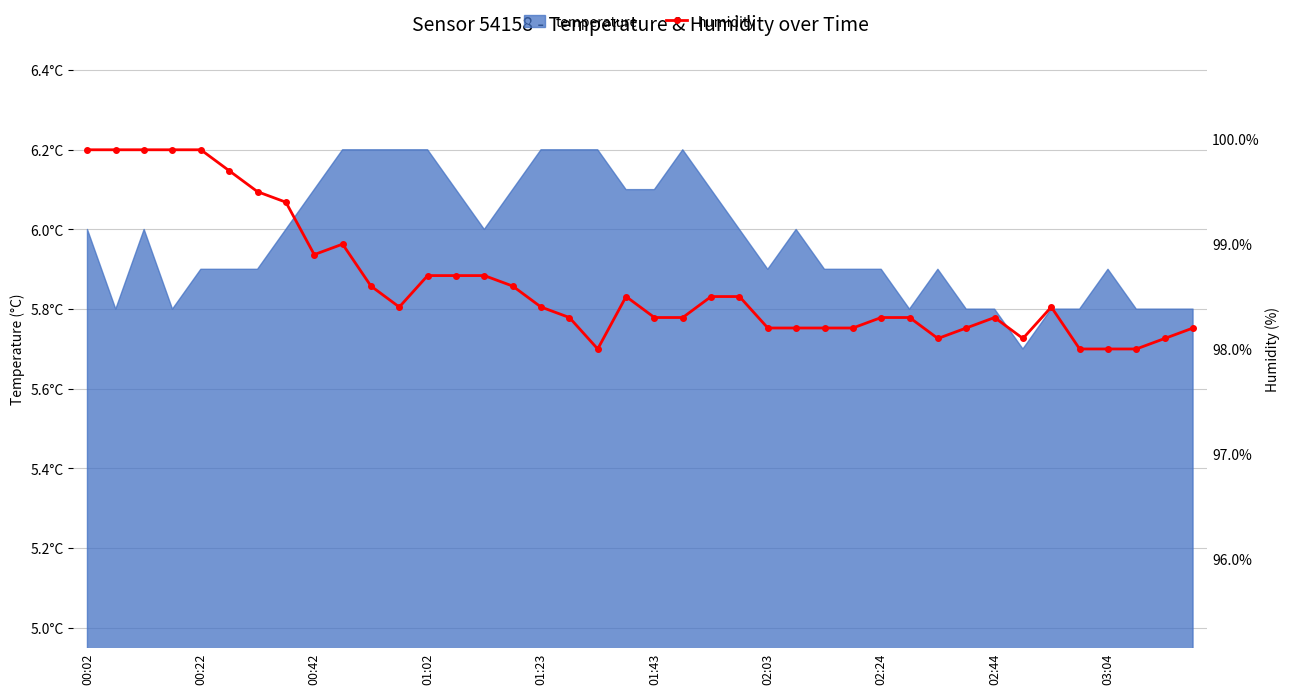

True or false: the data shows 35.3 at 15.

False